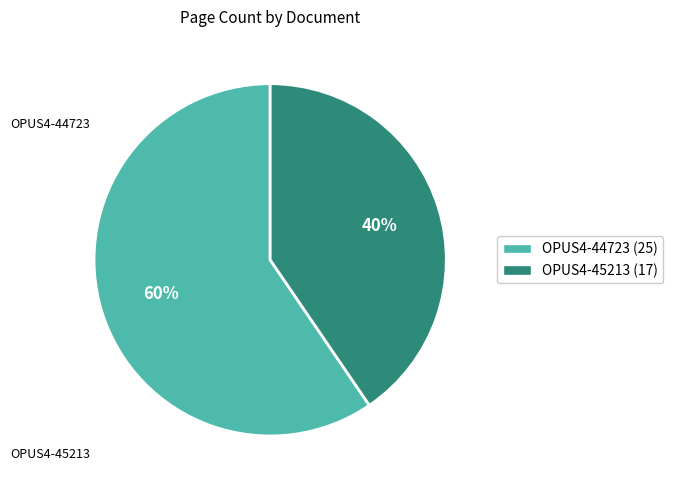

What is the smallest slice in the pie chart?

OPUS4-45213